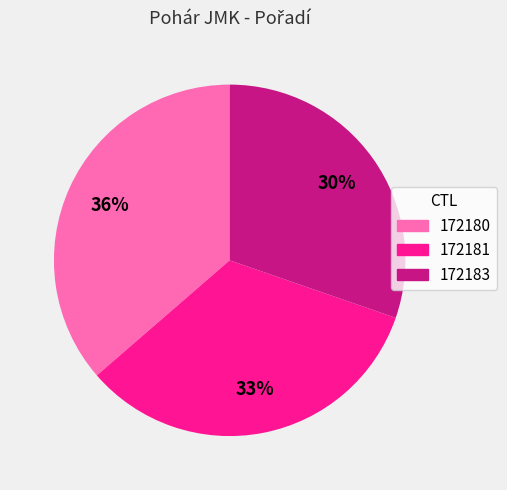

Count the number of slices in the pie.

3